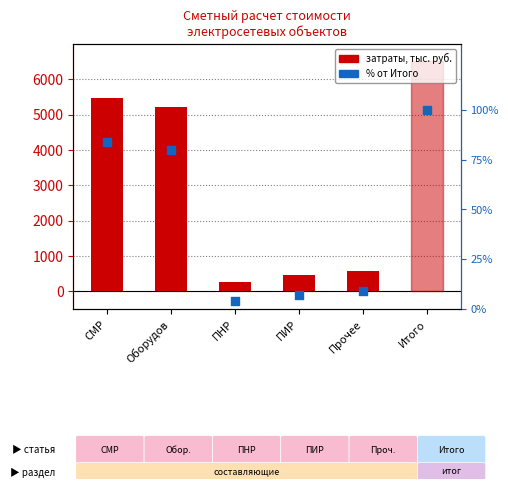

Which series contains the lowest Y value?

% от Итого